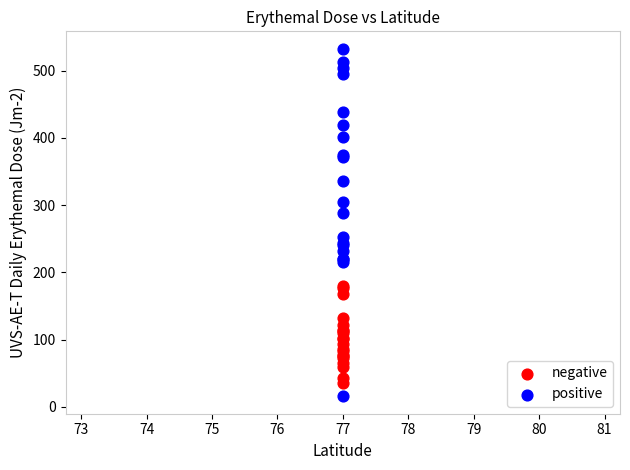

Which series contains the highest Y value?

positive